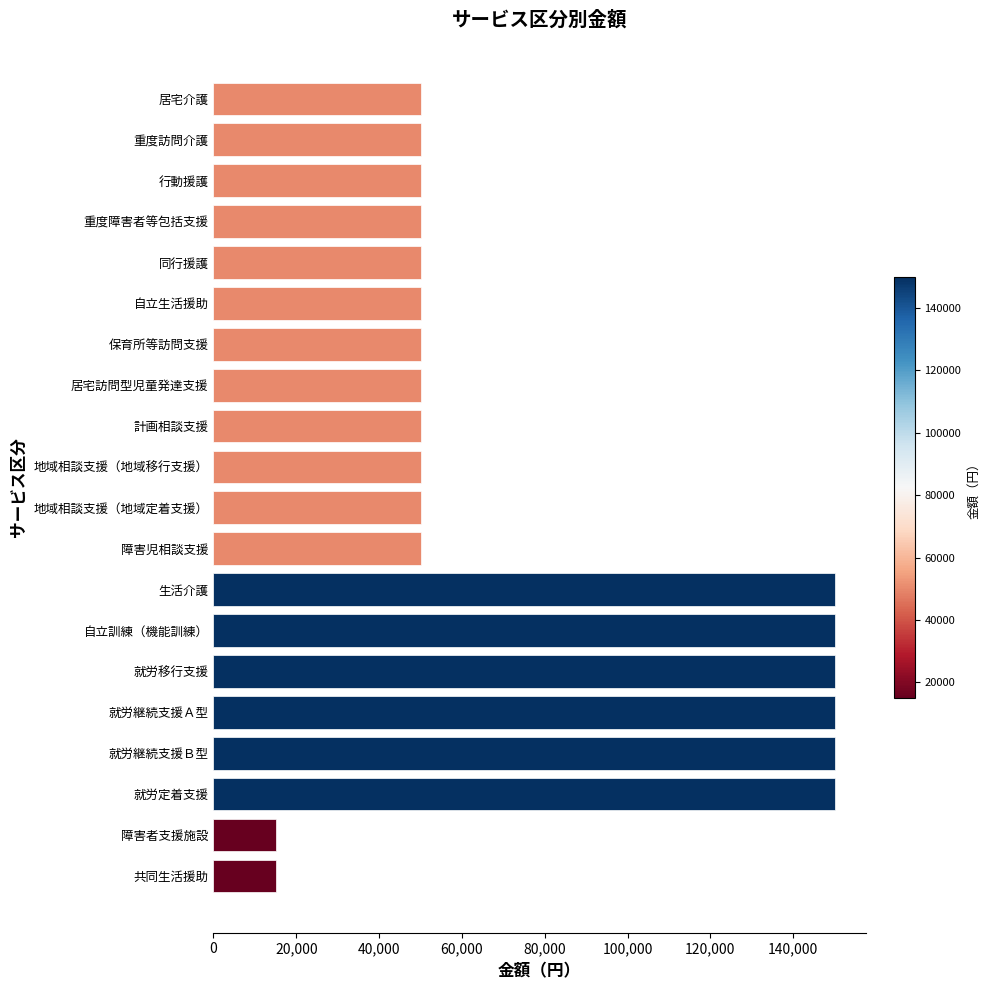

Are the bars horizontal?

Yes